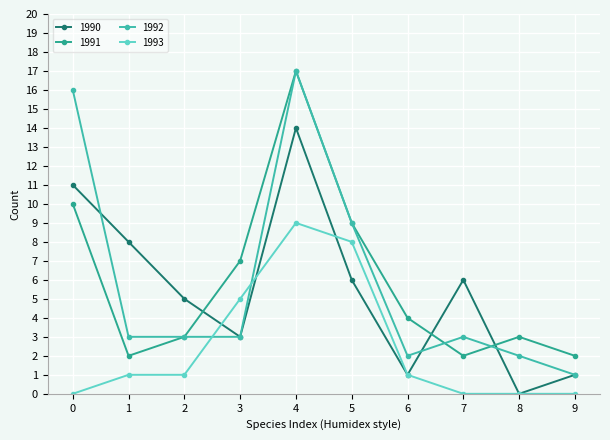

Reading left to right, transcribe all the data shown in this chart.

1990: 11	8	5	3	14	6	1	6	0	1
1991: 10	2	3	7	17	9	4	2	3	2
1992: 16	3	3	3	17	9	2	3	2	1
1993: 0	1	1	5	9	8	1	0	0	0